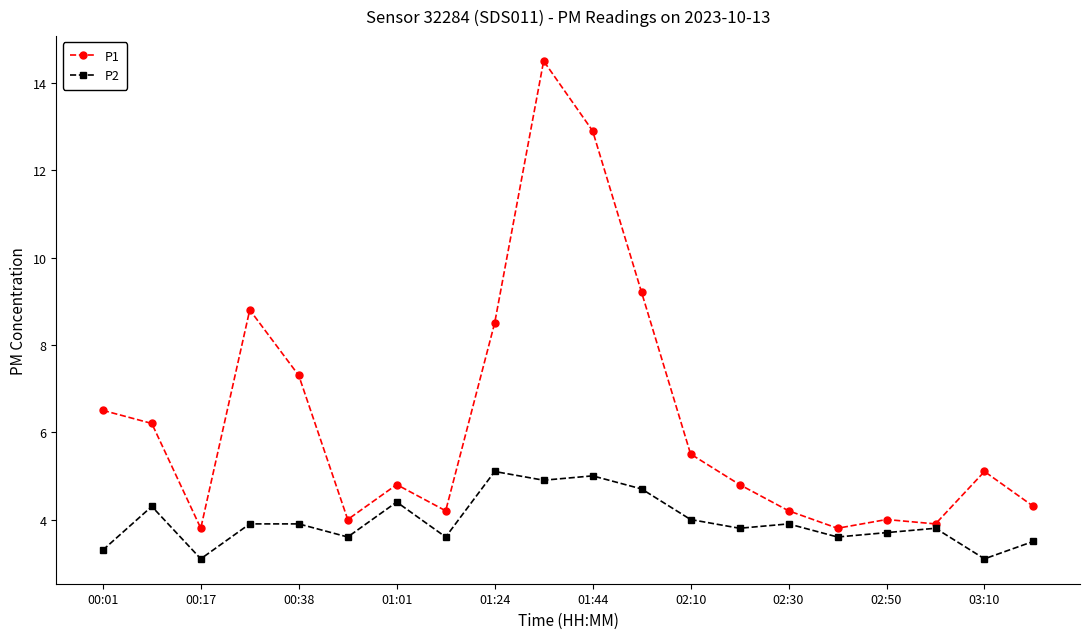

List the series in order of their peak value, lowest first.

P2, P1